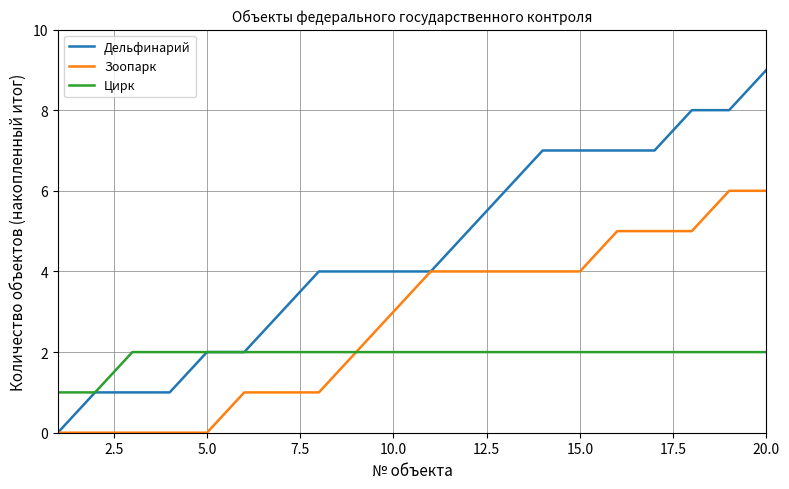

How many lines are shown in the chart?

3